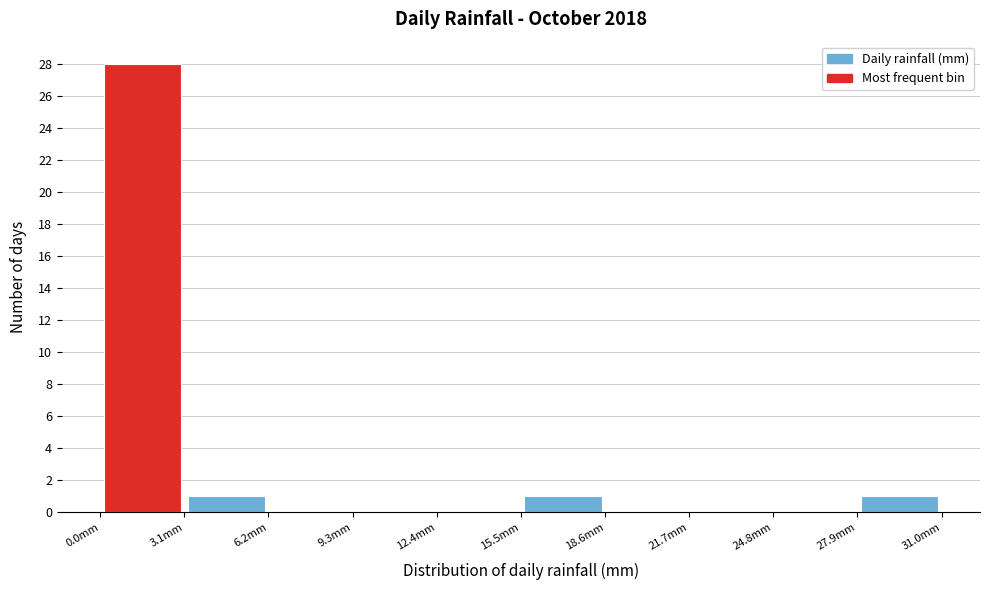

Which range on the x-axis has the tallest bar?

0.0 to 3.1